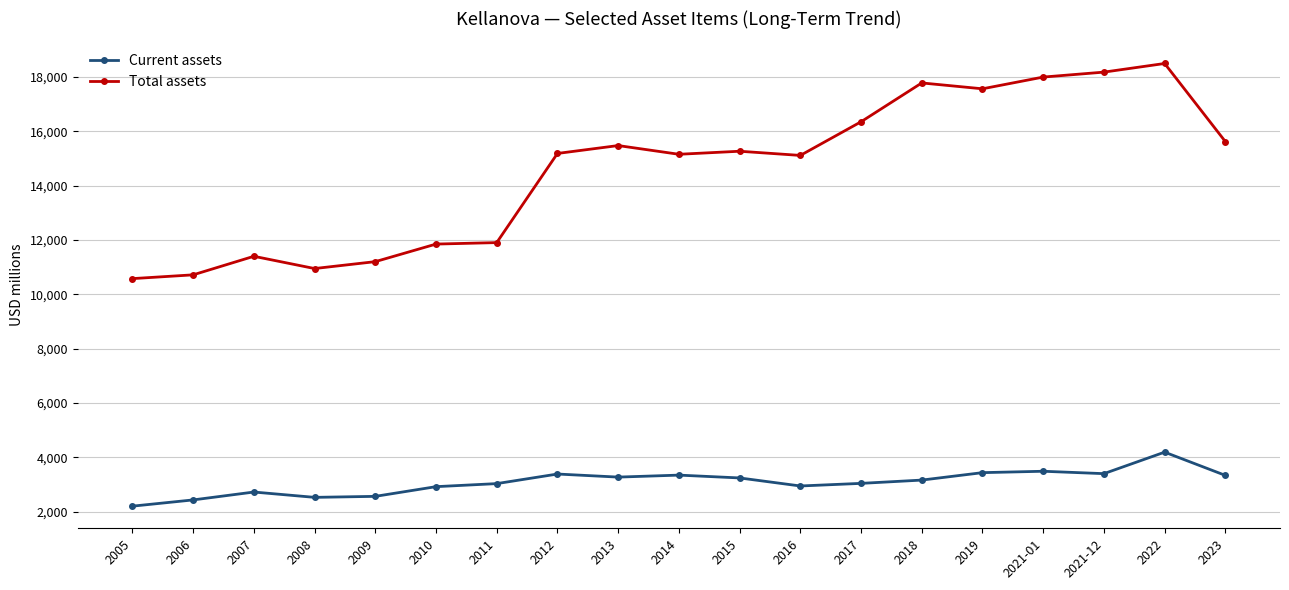

What position from the left is 2006?

2